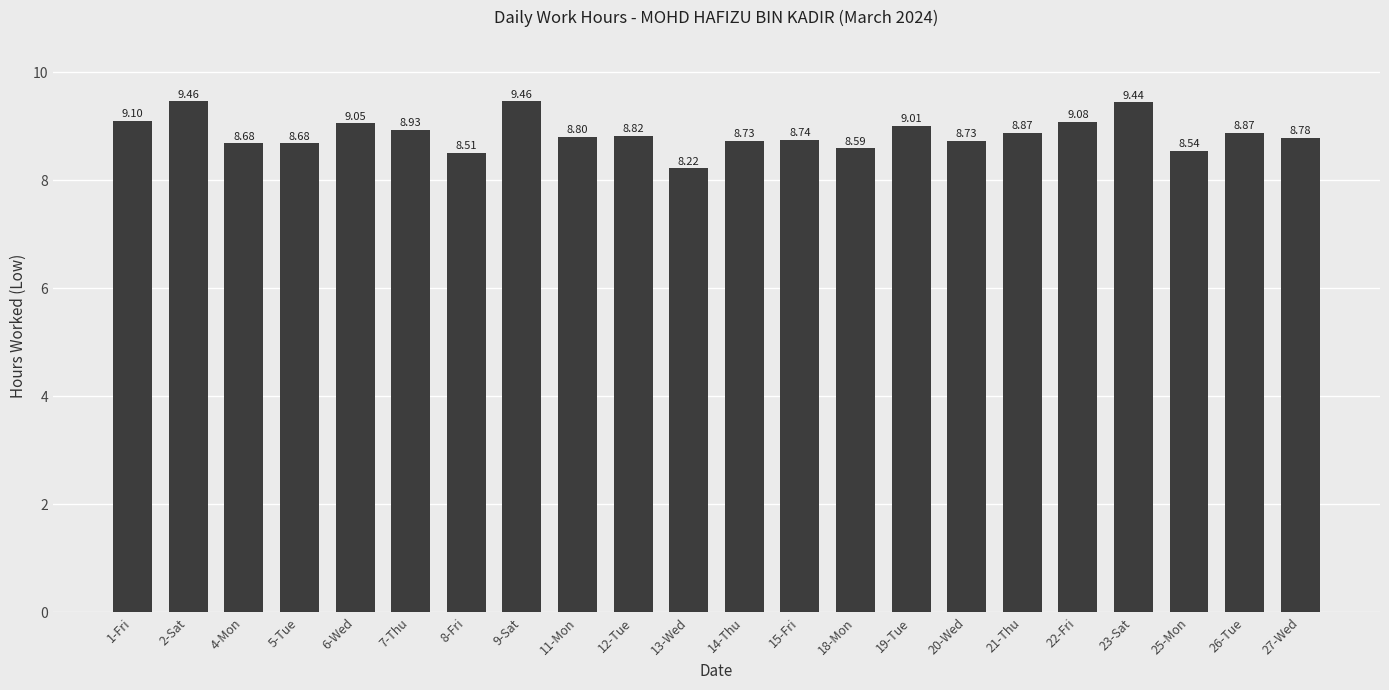

What is the sum of the values at 11-Mon and 26-Tue?

17.7